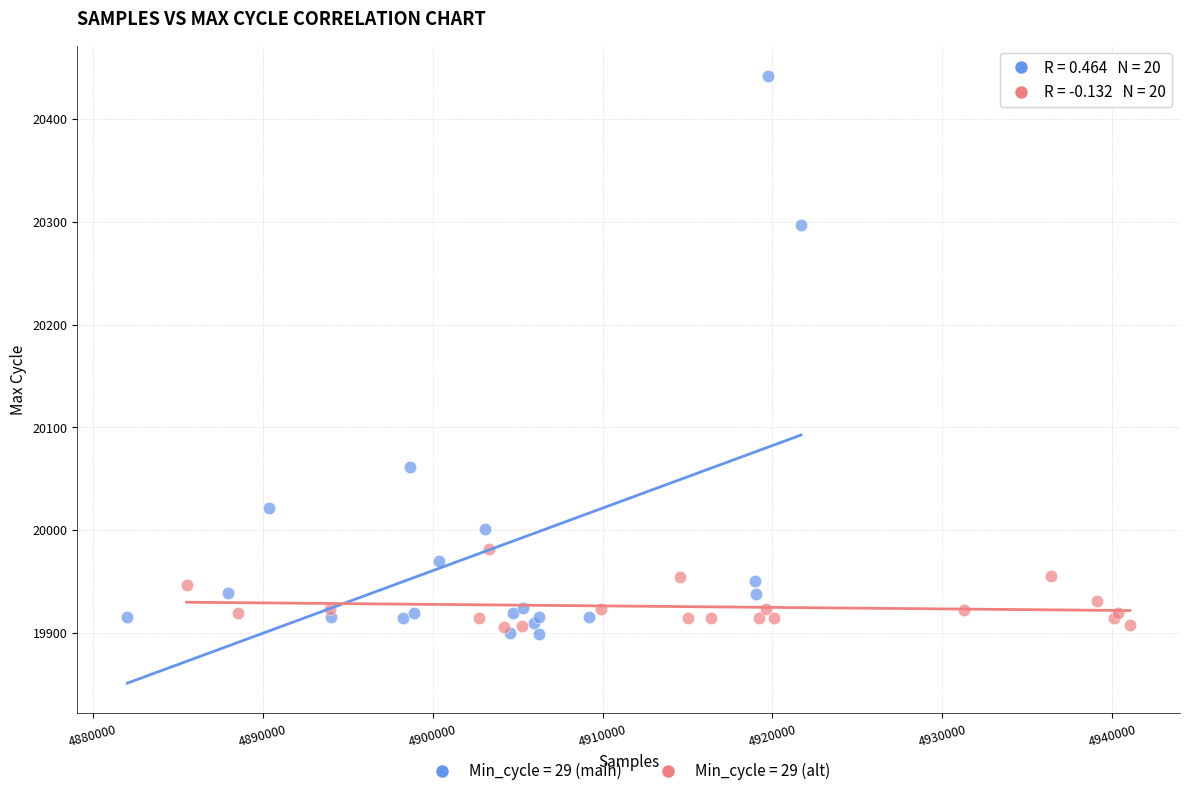

Which series has the widest spread of Y values?

Min_cycle = 29 (main)